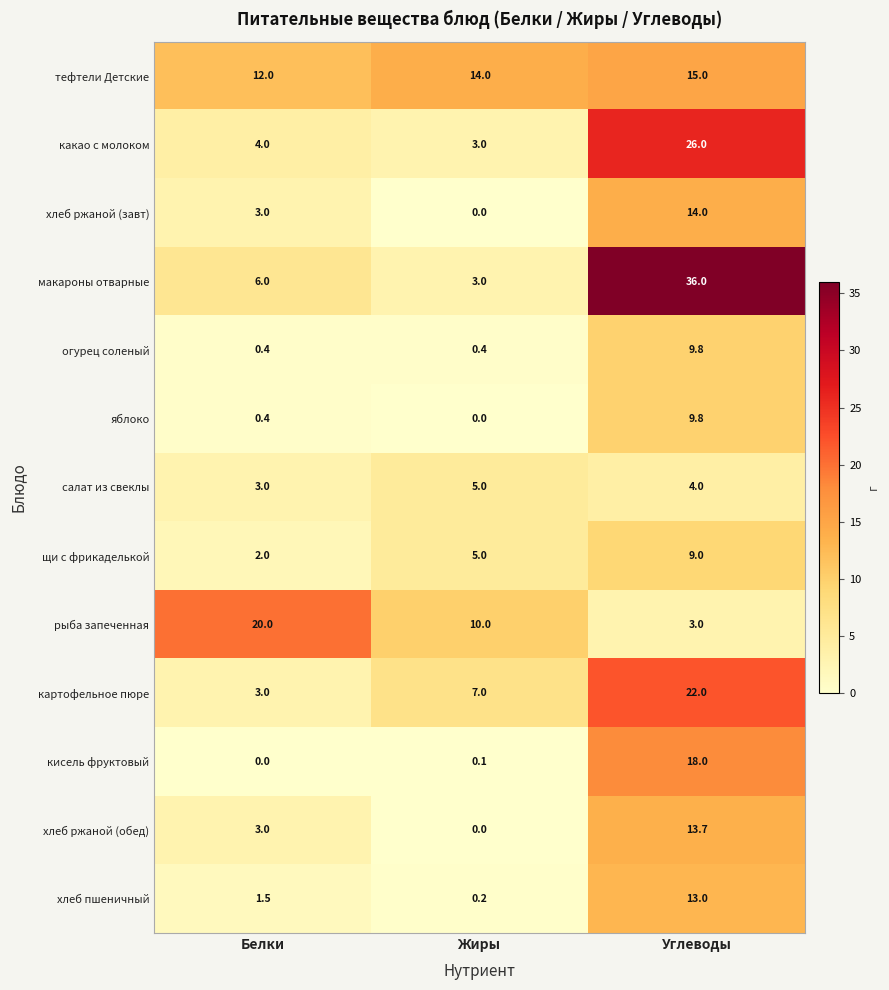

Rank the categories by щи с фрикаделькой value from highest to lowest.

Углеводы, Жиры, Белки